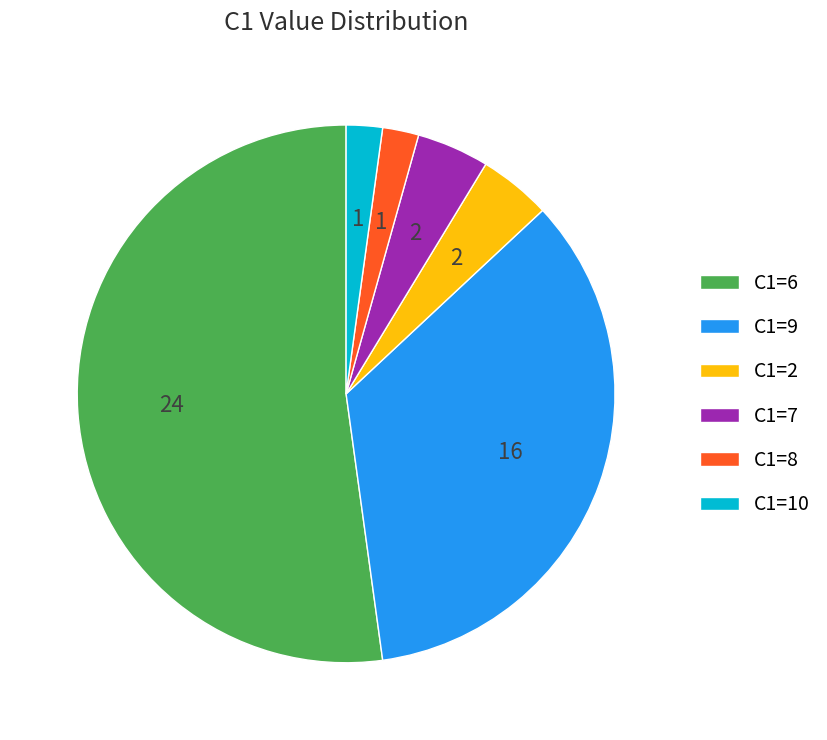

Is there a majority slice in this chart?

Yes